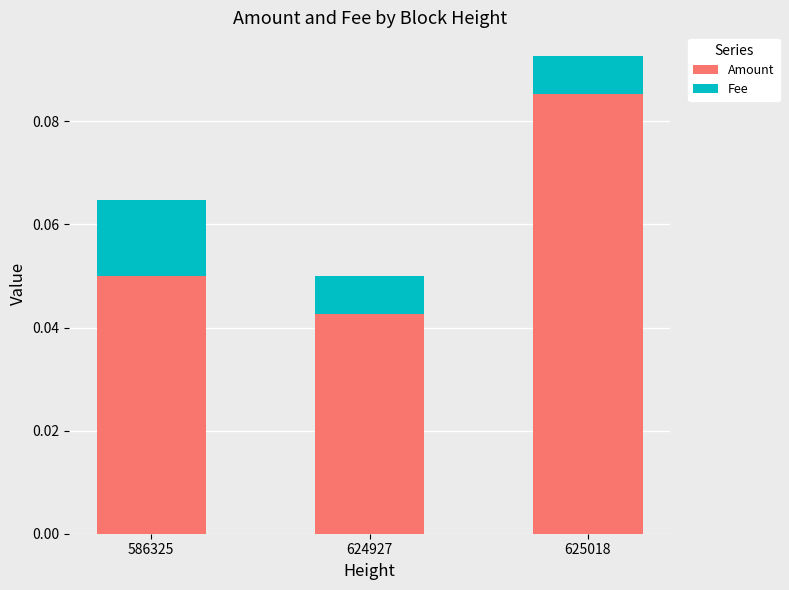

List the labels in order of Amount value, largest first.

625018, 586325, 624927